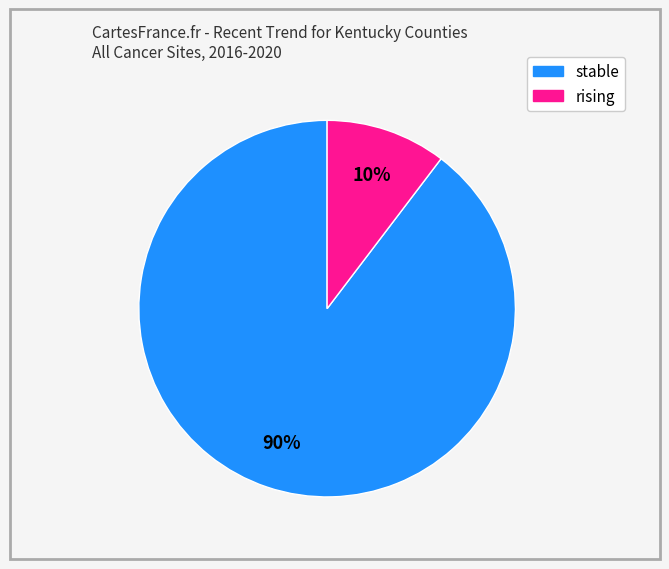

Is there any slice that represents more than half of the pie?

Yes